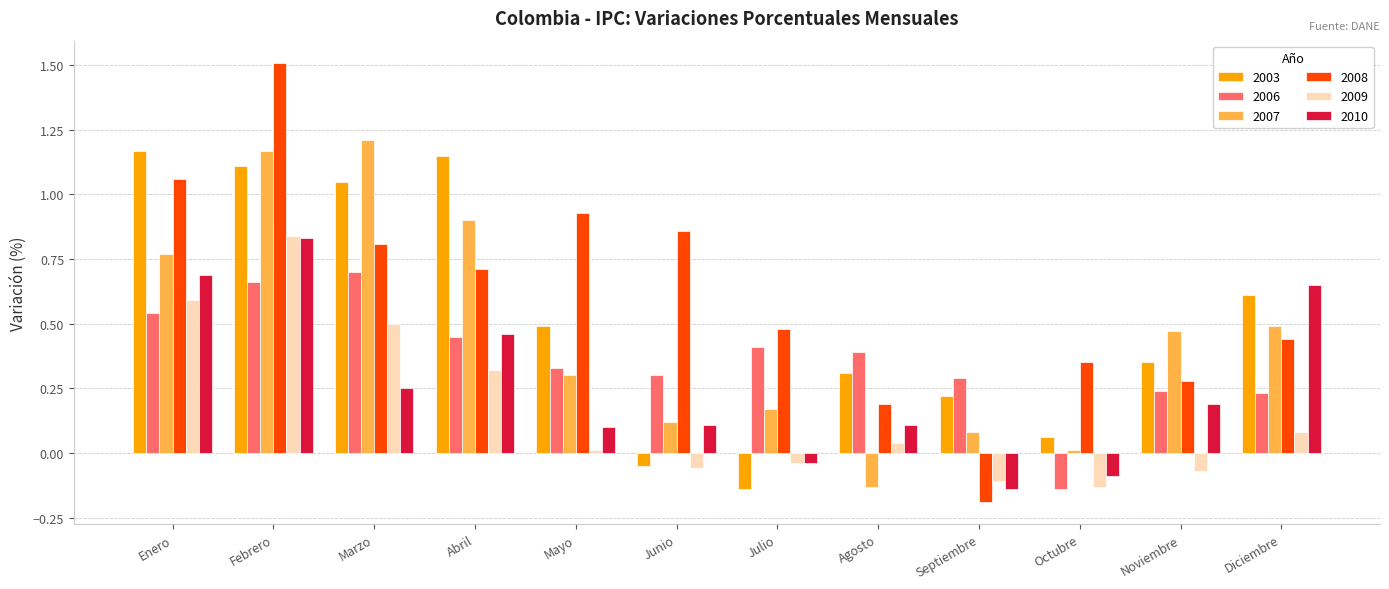

How many bars are there in each group?

6